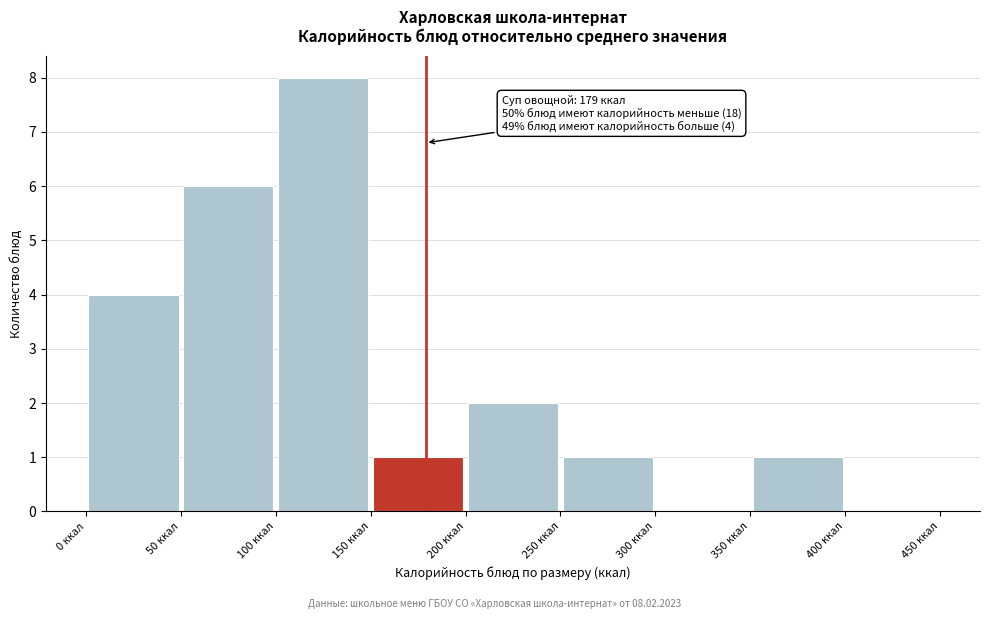

Over which range of the x-axis is the bar tallest?

100 to 150